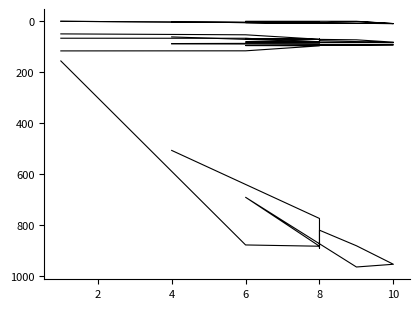

List the series in order of their peak value, highest first.

Total Time, Best Lap time, Best Speed, Average Speed, Total Laps, Best Lap